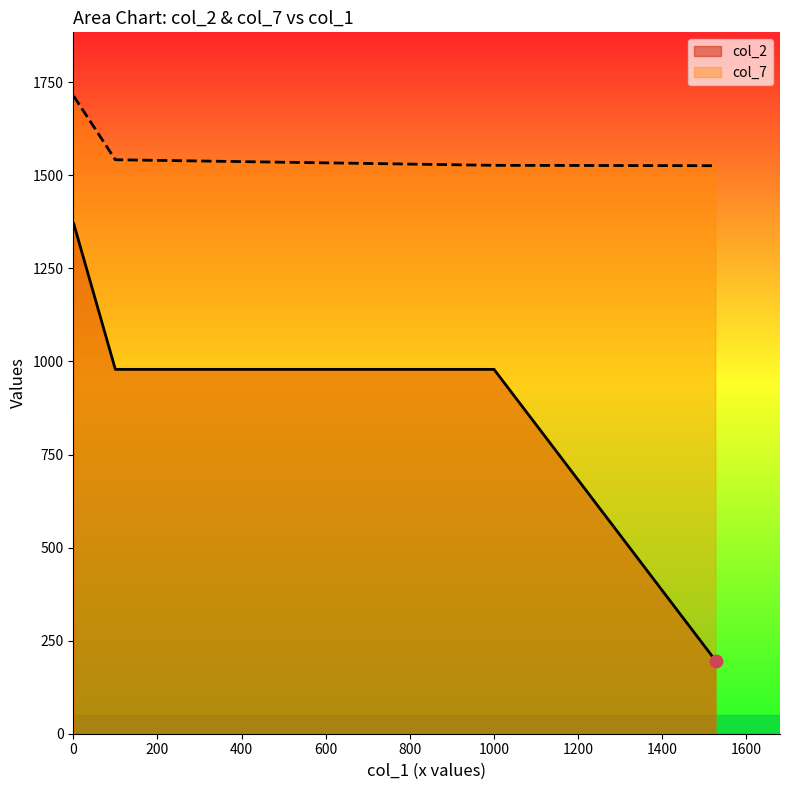

What is the change in value from 1000 to 1?

-1